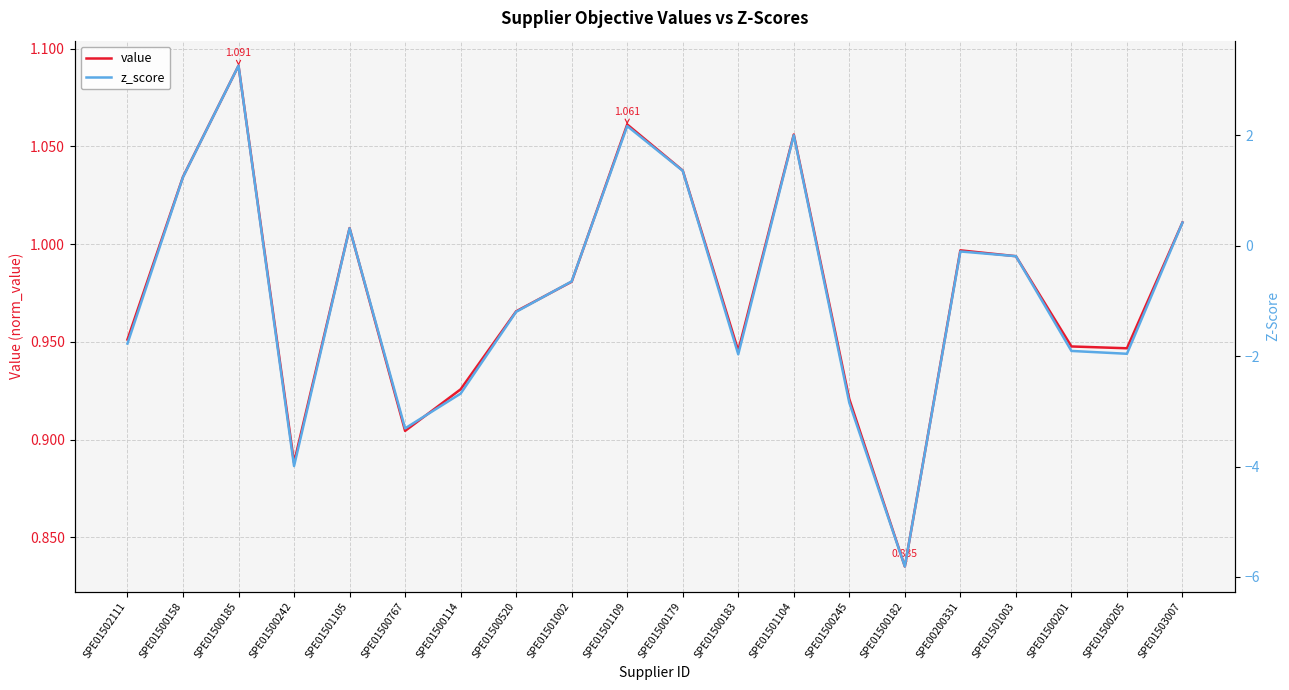

Reading left to right, list all the values displayed in this chart.

value: SPE01502111=1.0	SPE01500158=1.0	SPE01500185=1.1	SPE01500242=0.9	SPE01501105=1.0	SPE01500767=0.9	SPE01500114=0.9	SPE01500520=1.0	SPE01501002=1.0	SPE01501109=1.1	SPE01500179=1.0	SPE01500183=0.9	SPE01501104=1.1	SPE01500245=0.9	SPE01500182=0.8	SPE00200331=1.0	SPE01501003=1.0	SPE01500201=0.9	SPE01500205=0.9	SPE01503007=1.0
z_score: SPE01502111=-1.8	SPE01500158=1.2	SPE01500185=3.3	SPE01500242=-4.0	SPE01501105=0.3	SPE01500767=-3.3	SPE01500114=-2.7	SPE01500520=-1.2	SPE01501002=-0.6	SPE01501109=2.2	SPE01500179=1.4	SPE01500183=-2.0	SPE01501104=2.0	SPE01500245=-2.8	SPE01500182=-5.8	SPE00200331=-0.1	SPE01501003=-0.2	SPE01500201=-1.9	SPE01500205=-2.0	SPE01503007=0.4